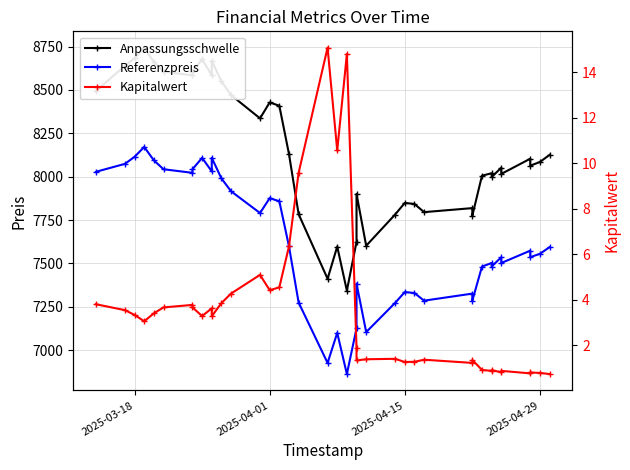

What is the difference between the maximum and second lowest values in the Anpassungsschwelle series?

1331.5